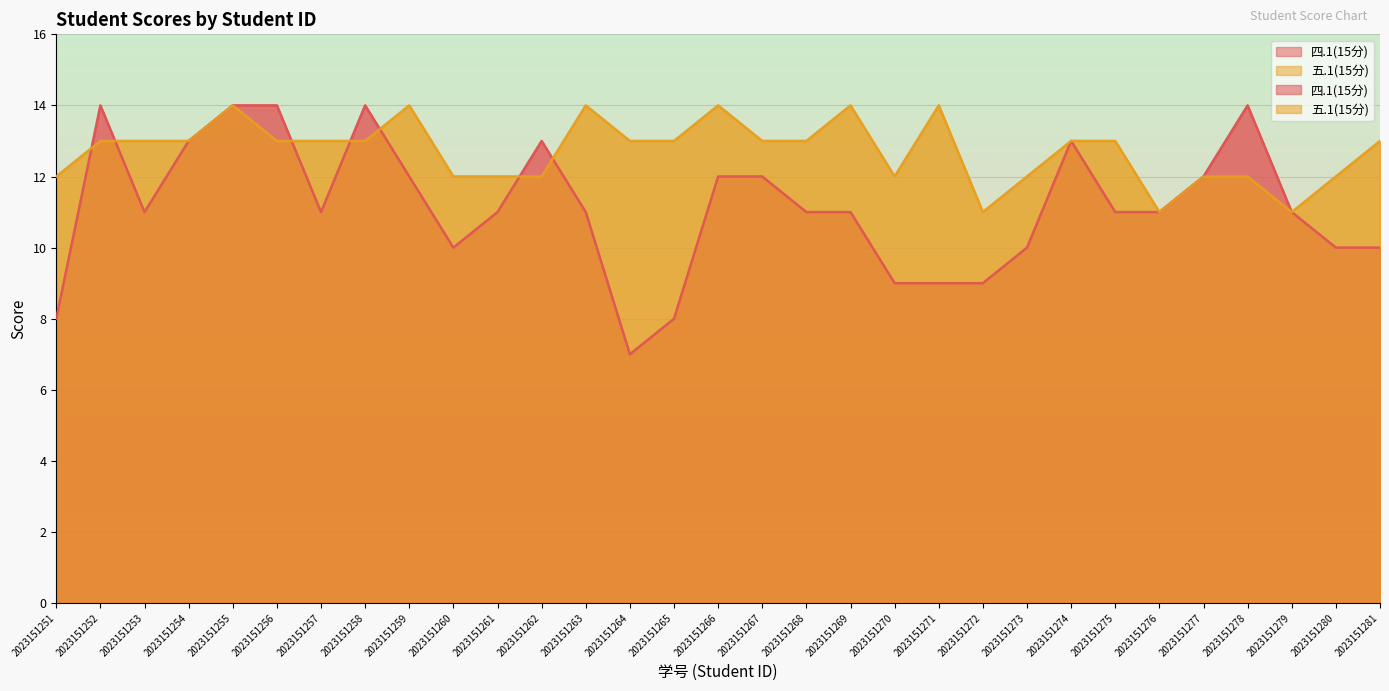

At which category does the chart reach its peak across all series?

2023151252